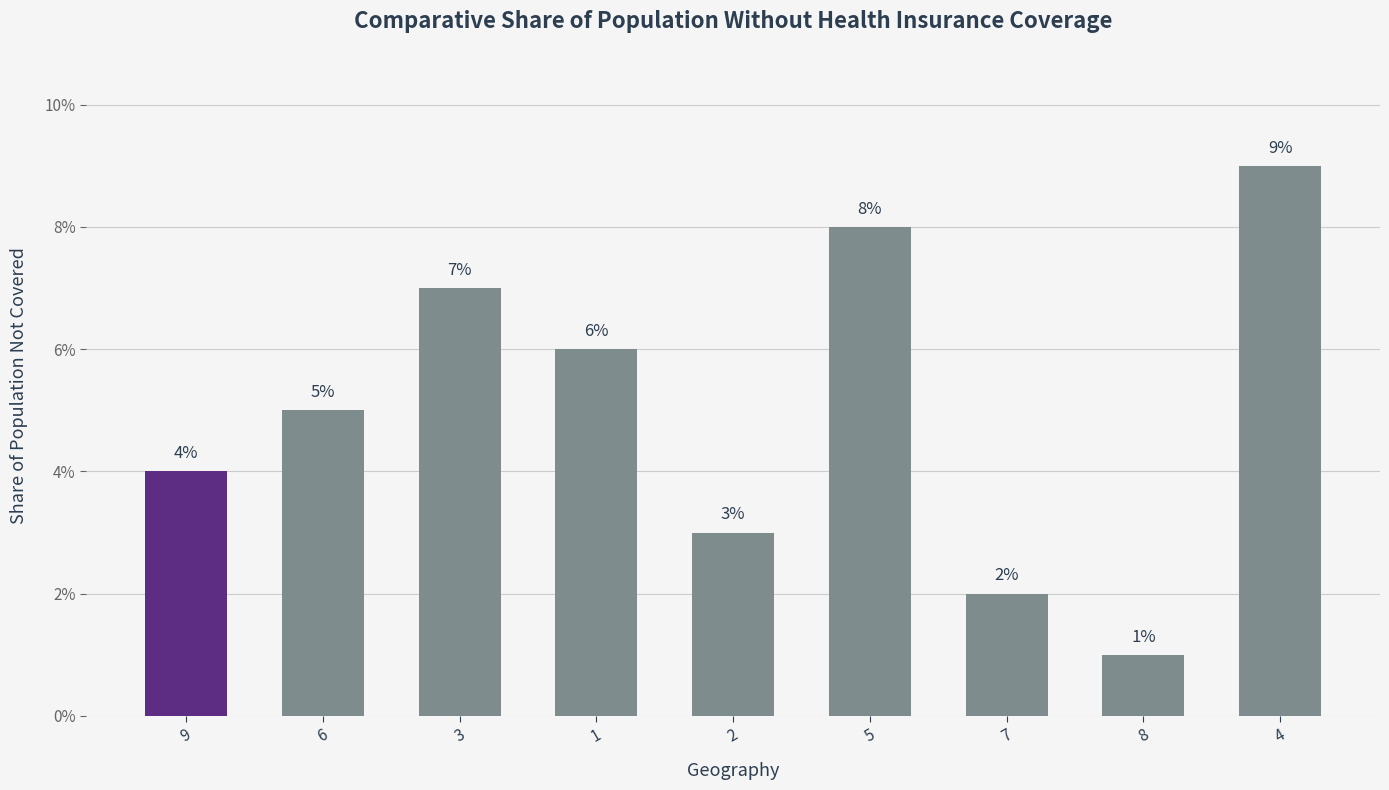

True or false: the data shows 4 at 5.

False